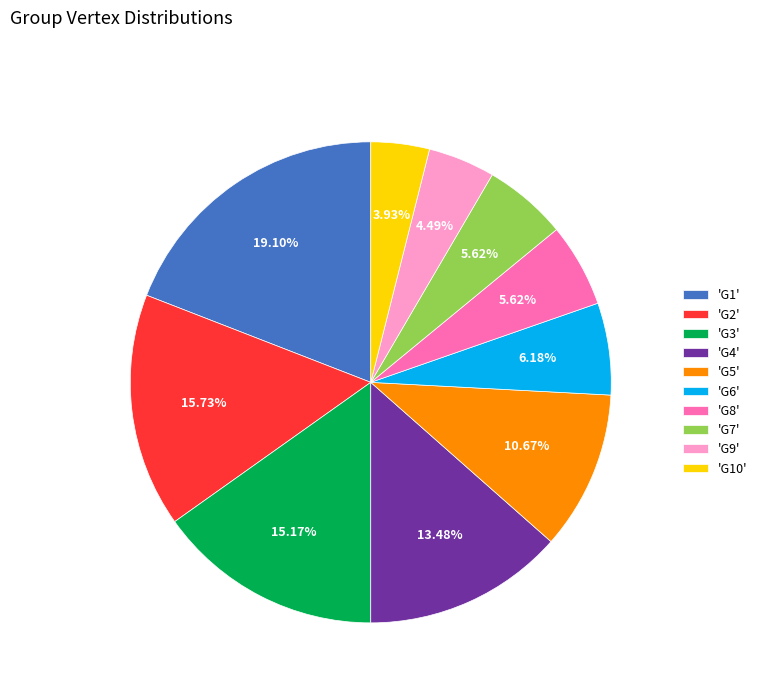

Combined, do 'G3' and 'G9' account for over 50%?

No